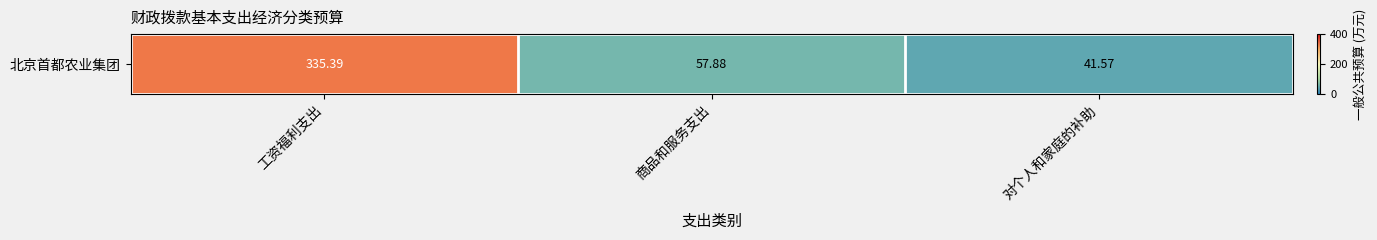

Rank the categories by value from highest to lowest.

工资福利支出, 商品和服务支出, 对个人和家庭的补助